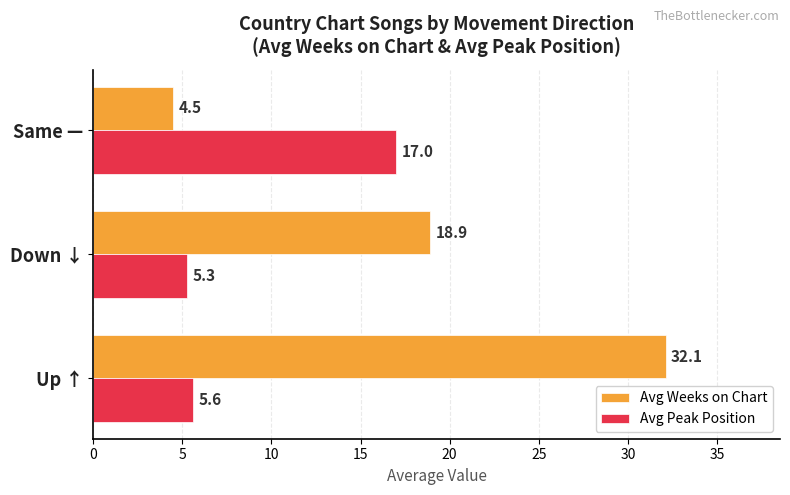

The Avg Peak Position series shows 5.6 at Up ↑. True or false?

True